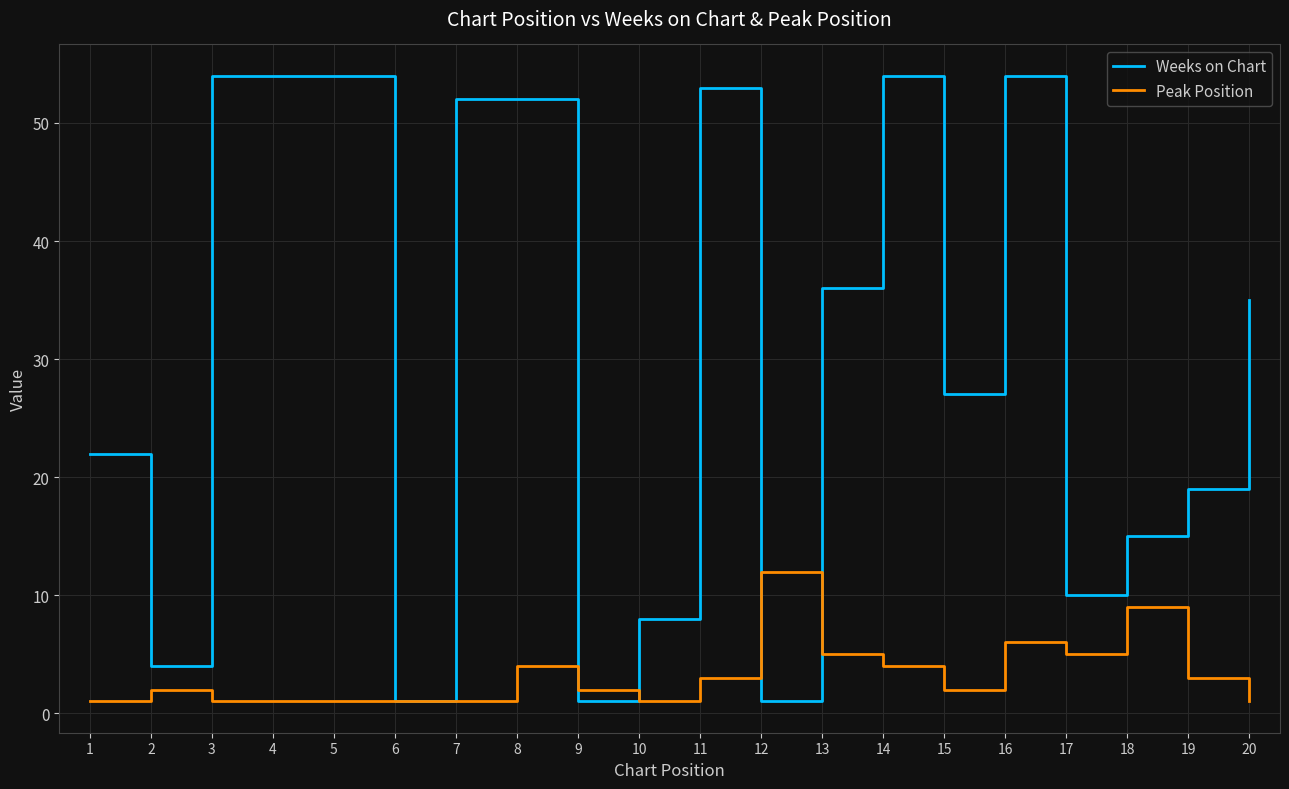

What is the greatest value displayed?

54